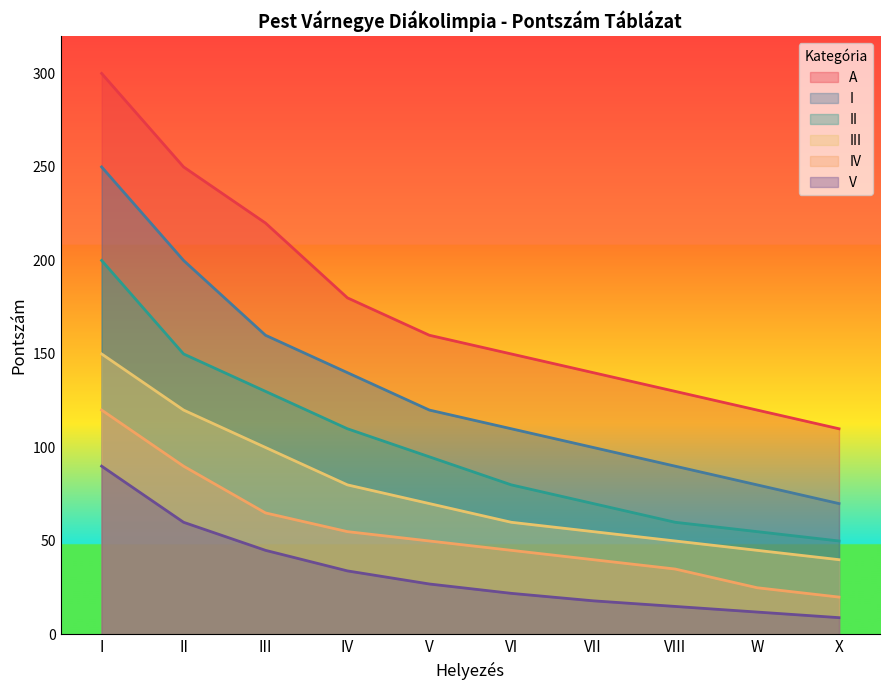

Is the value of A at III greater than the value of II at VIII?

Yes